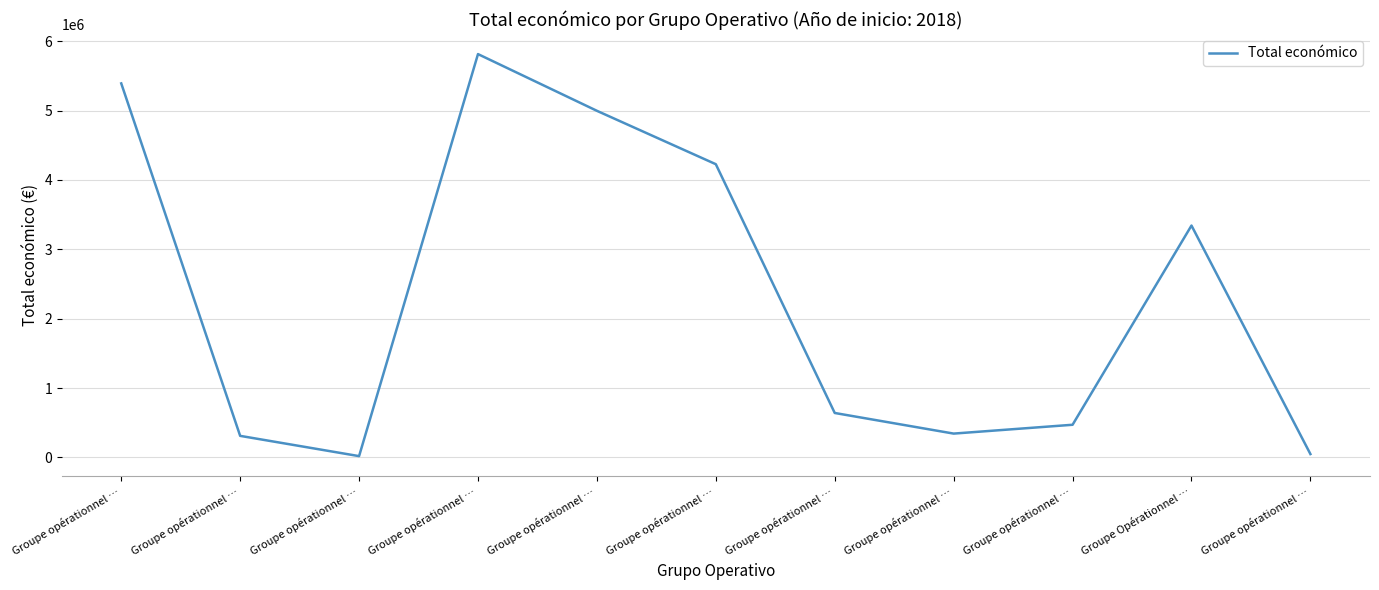

What is the smallest value displayed?

19478